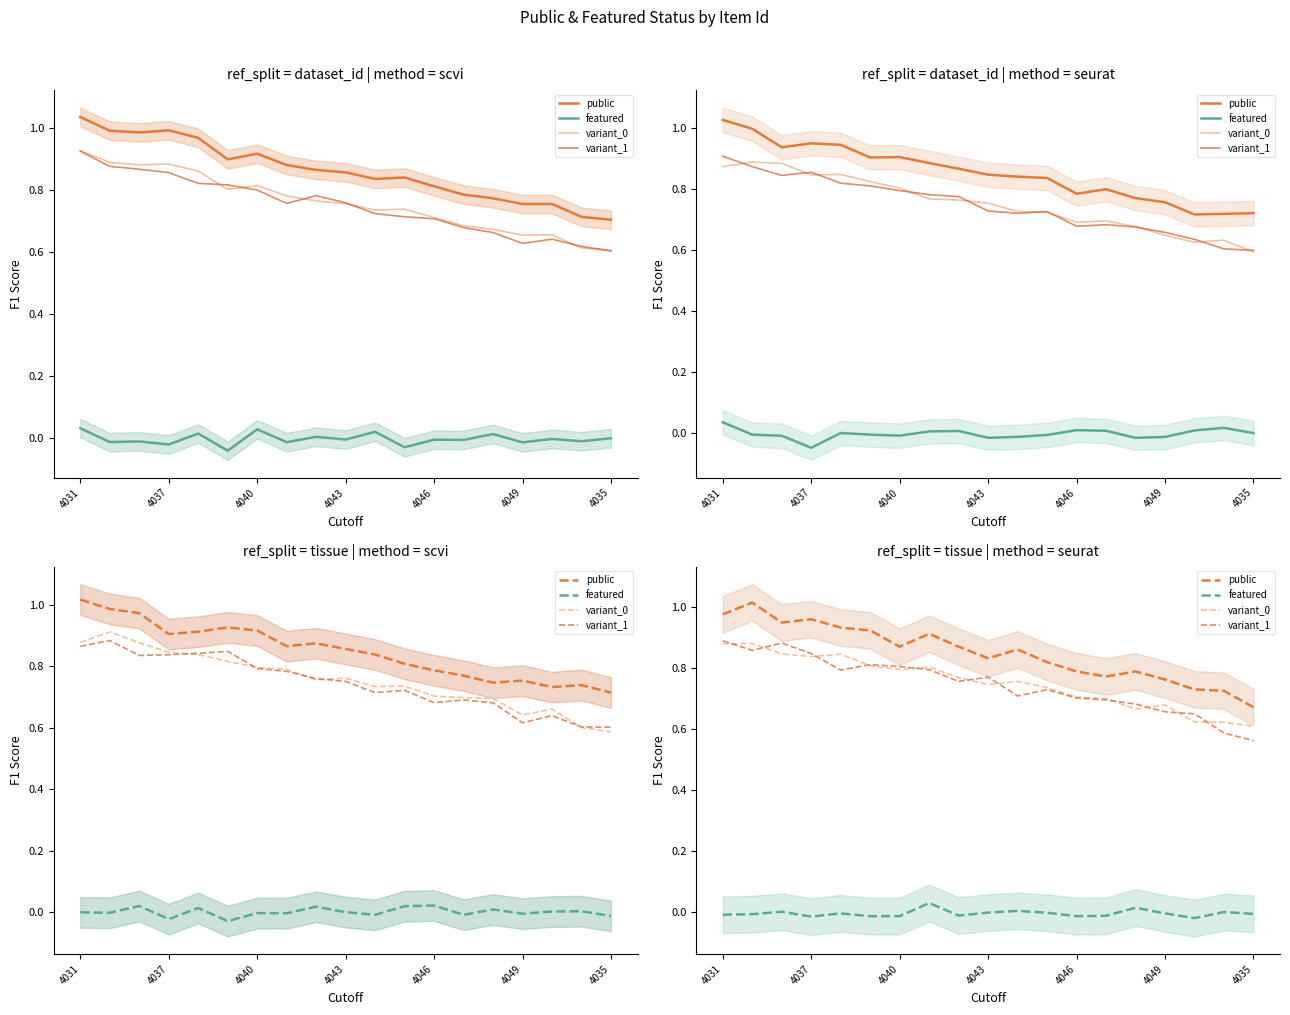

List the series in order of their peak value, lowest first.

featured, variant_0, variant_1, public